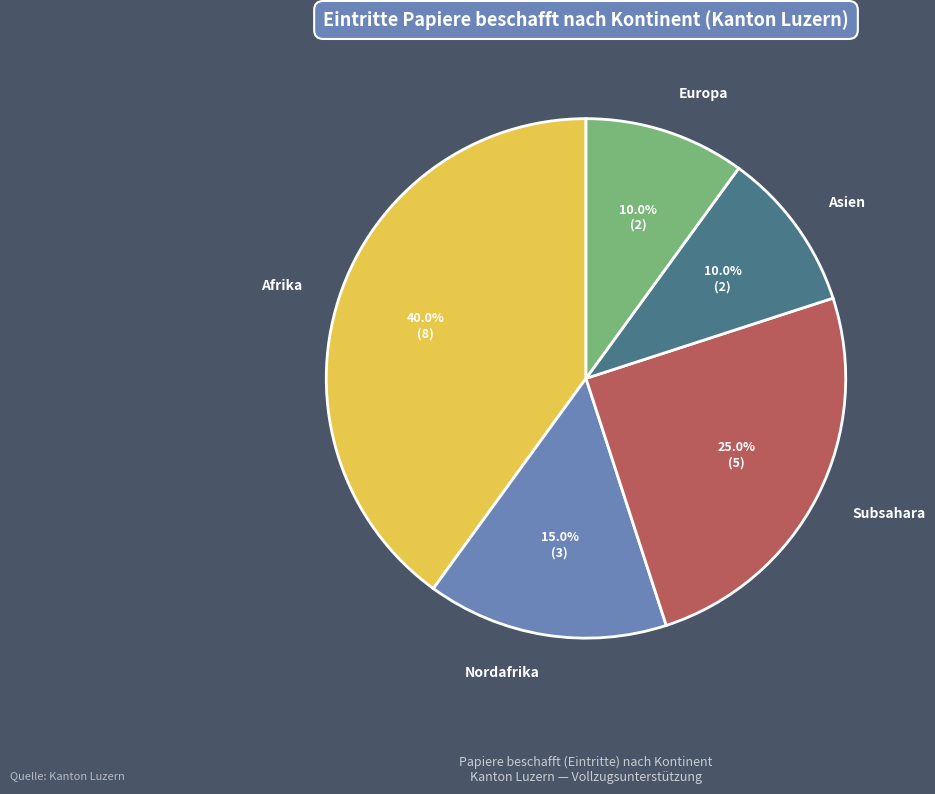

Does Subsahara represent more than half of the total?

No